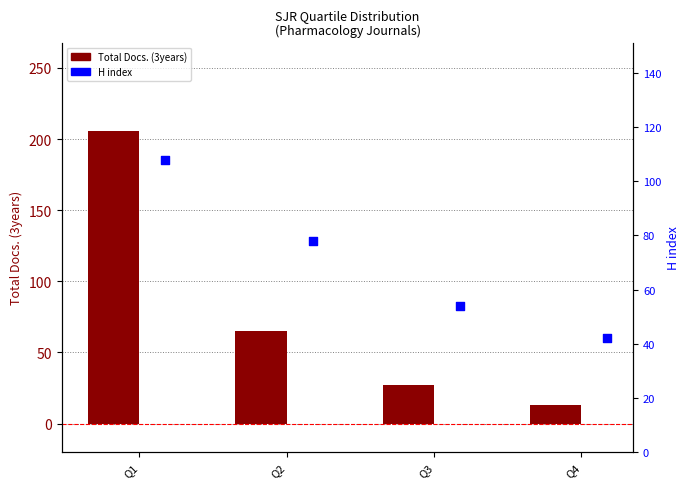

Which series contains the highest Y value?

Total Docs. (3years)